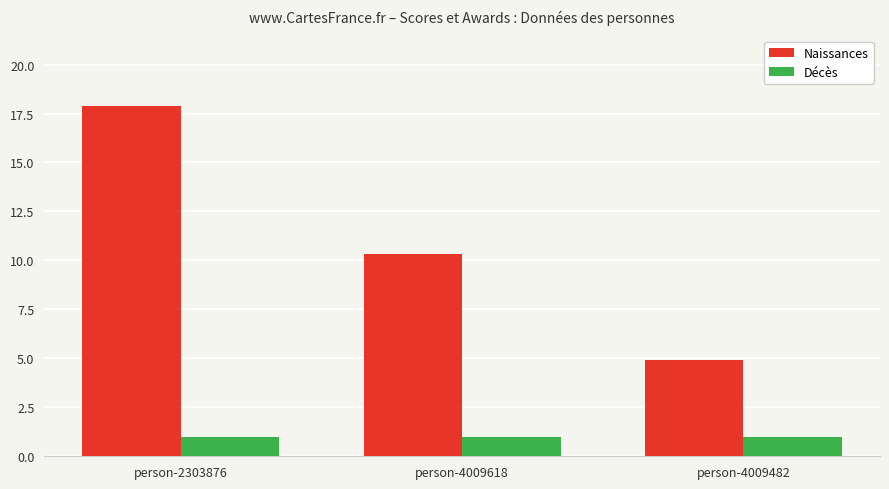

What are all the series names shown in the legend?

Naissances, Décès